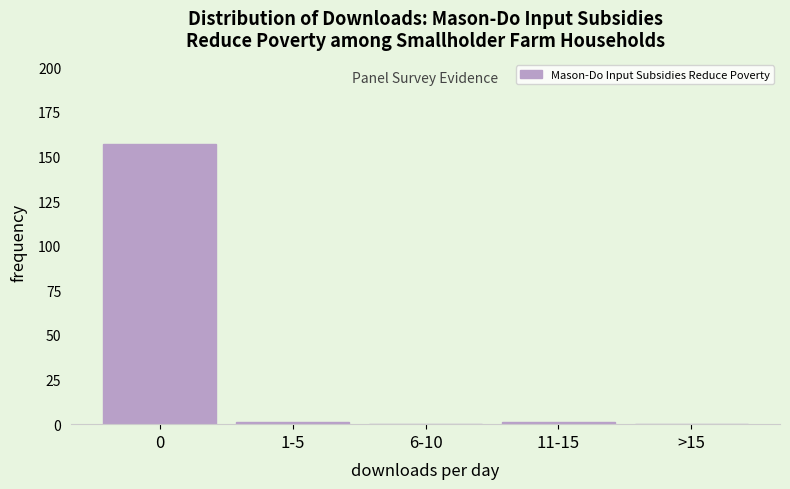

Reading left to right, what are all the values shown in this chart?

0=157	1-5=1	6-10=0	11-15=1	>15=0